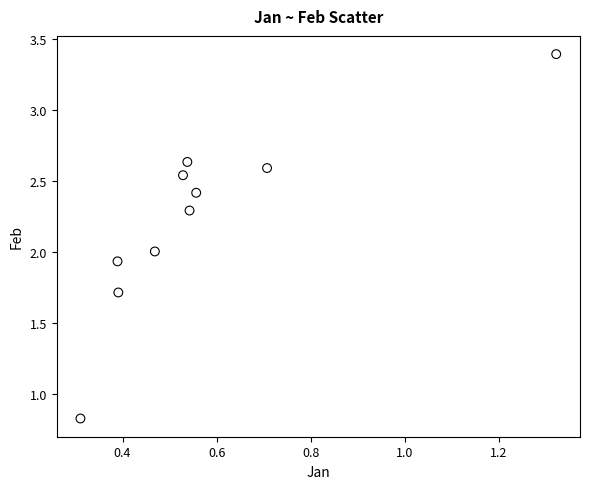

What is the average Y value?

2.2